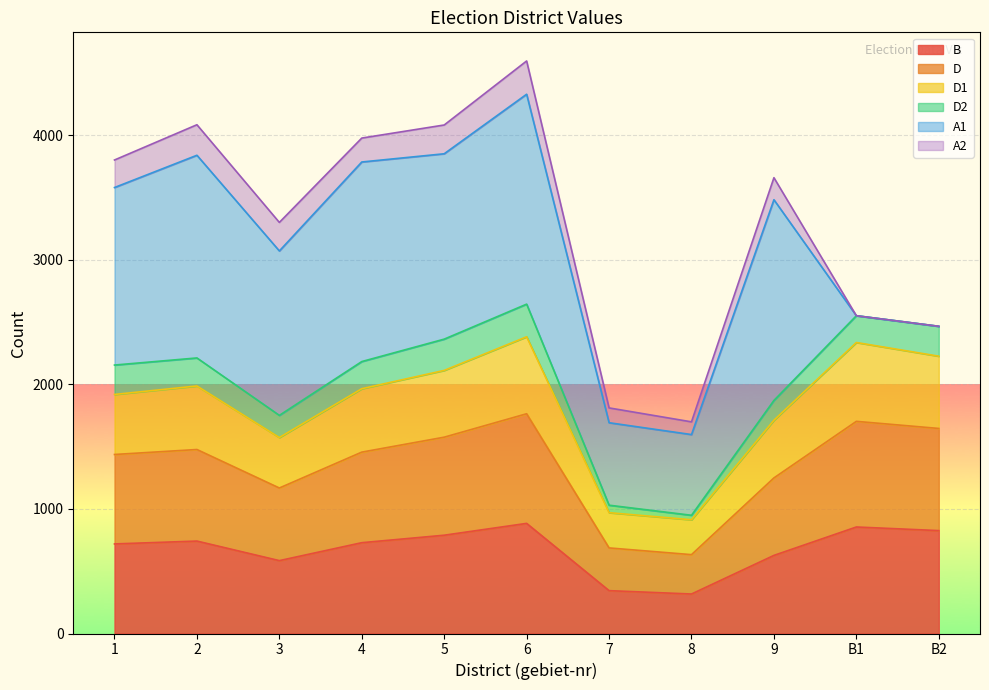

True or false: D1 and D intersect in this chart.

False